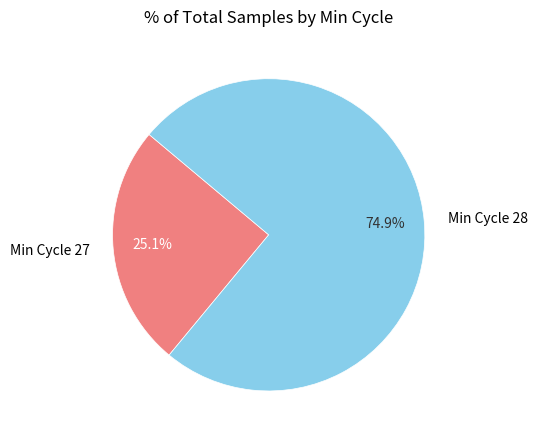

Count the number of slices in the pie.

2